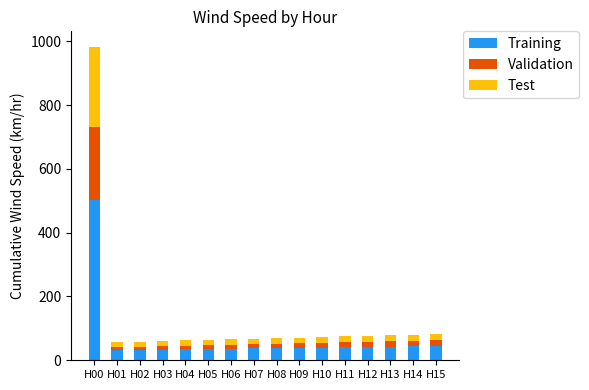

Does the chart contain stacked bars?

Yes